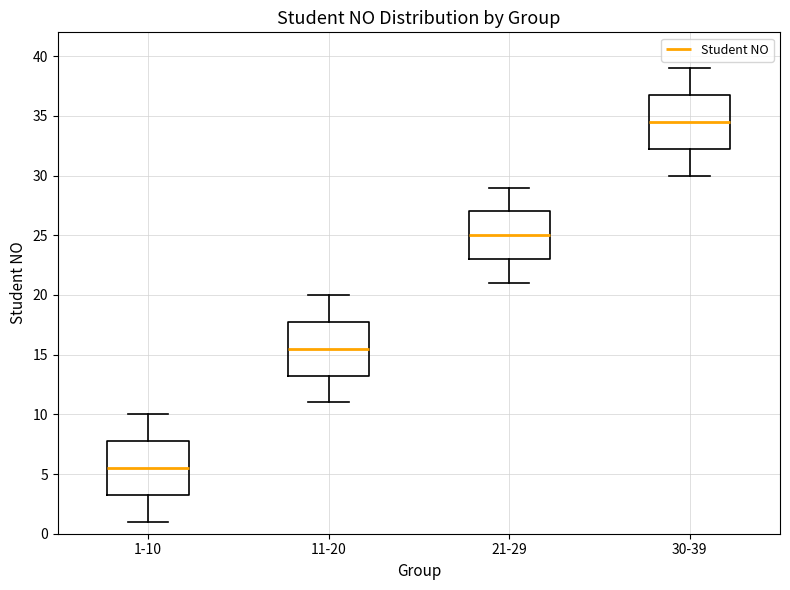

Reading left to right, transcribe this box plot: for each box, give where its median line is, the range the box spans, and where its two whiskers end, as read against the y-axis. The values are not printed on the chart, so give them approximately, as read against the axis.

1-10: median 5.5, box 3.5 to 8.0, whiskers 1.0 to 10.0
11-20: median 15.5, box 13.5 to 18.0, whiskers 11.0 to 20.0
21-29: median 25.0, box 23.0 to 27.0, whiskers 21.0 to 29.0
30-39: median 34.5, box 32.5 to 37.0, whiskers 30.0 to 39.0